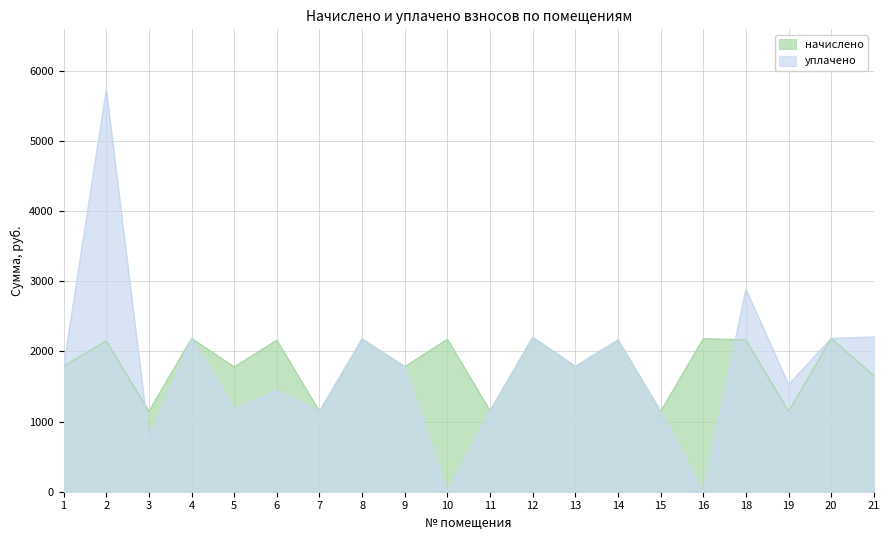

How many series are shown in this chart?

2